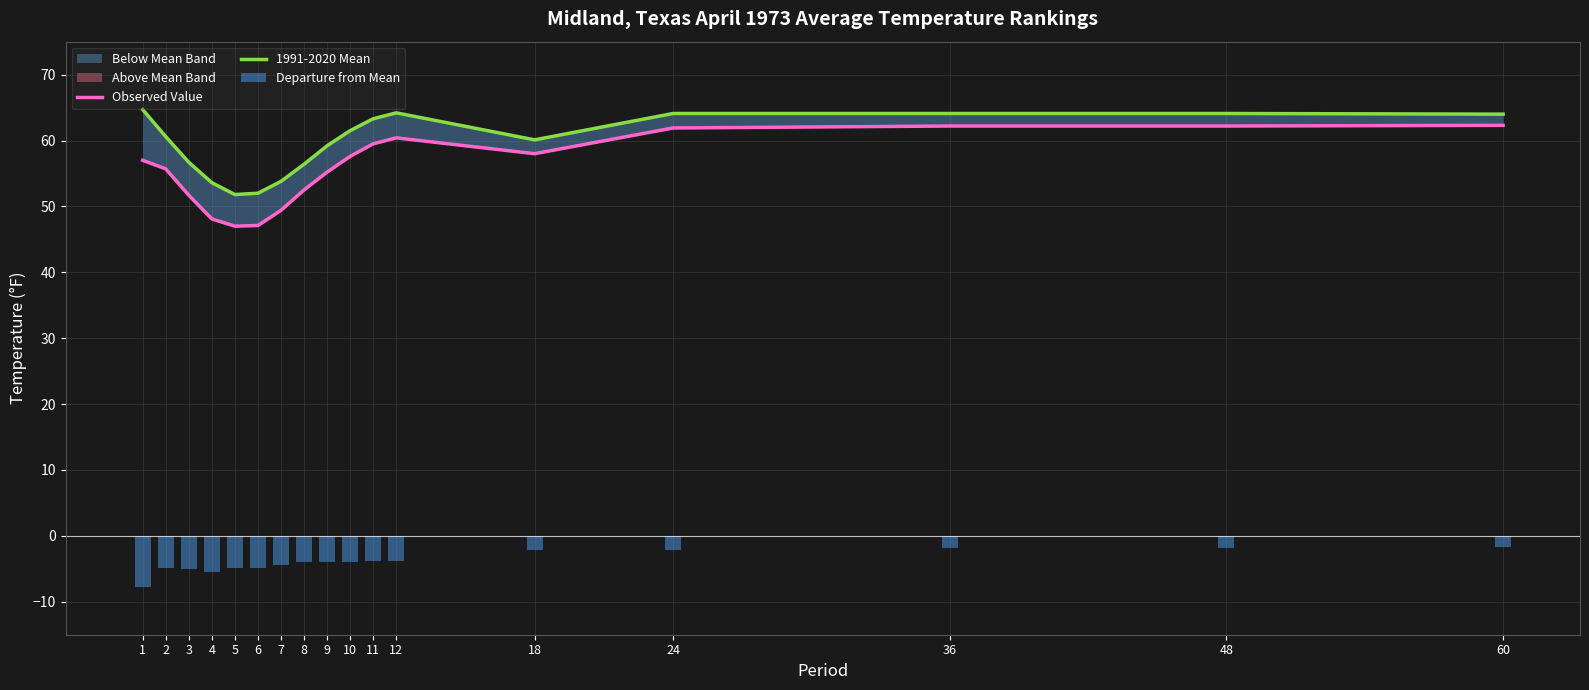

The Observed Value series shows 51.7 at 3. True or false?

True